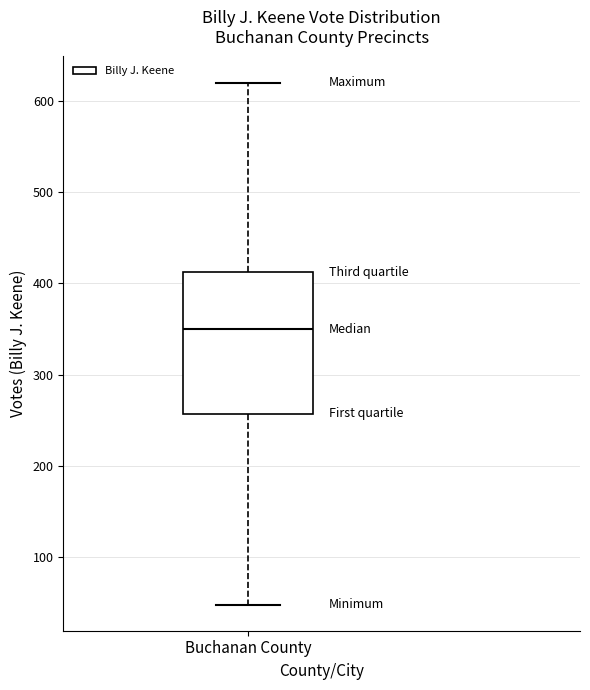

Where does the median line of the box for Buchanan County sit on the y-axis? The values are not printed on the chart, so give them approximately, as read against the axis.

350